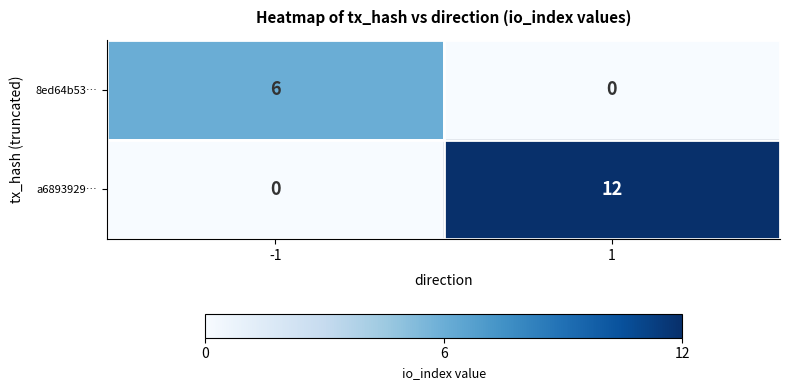

Count the number of data series in this chart.

2